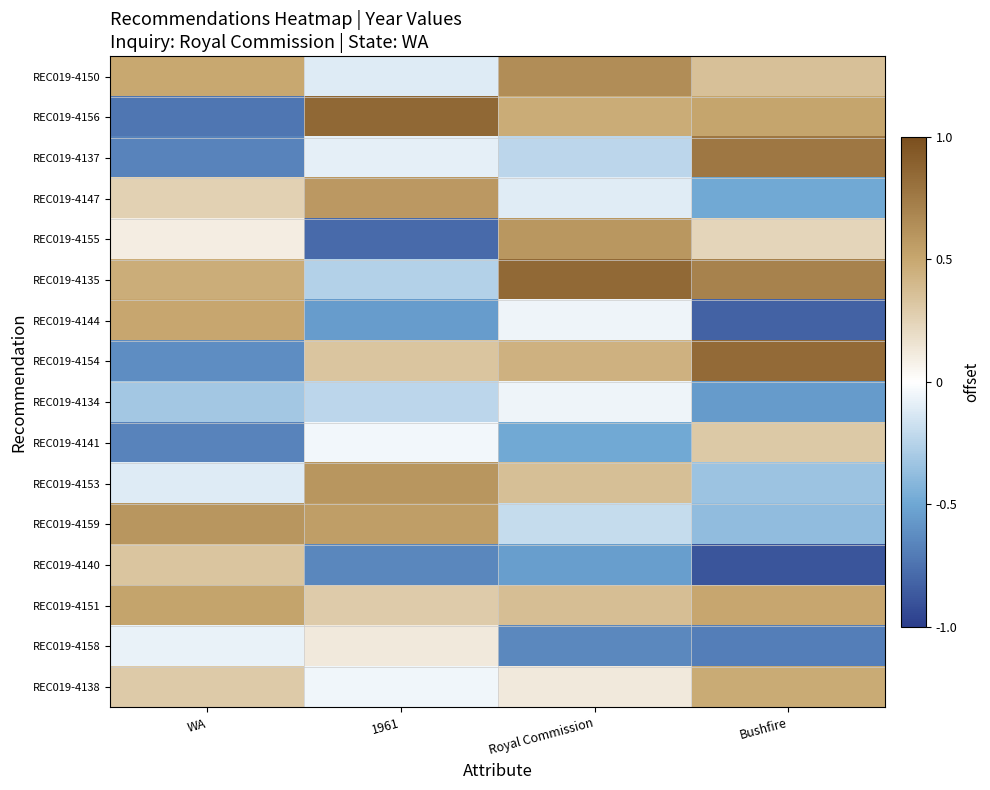

Reading left to right, what are all the values shown in this chart?

REC019-4150: WA=0.5	1961=-0.1	Royal Commission=0.6	Bushfire=0.4
REC019-4156: WA=-0.7	1961=0.9	Royal Commission=0.5	Bushfire=0.5
REC019-4137: WA=-0.7	1961=-0.1	Royal Commission=-0.2	Bushfire=0.8
REC019-4147: WA=0.3	1961=0.6	Royal Commission=-0.1	Bushfire=-0.5
REC019-4155: WA=0.1	1961=-0.8	Royal Commission=0.6	Bushfire=0.2
REC019-4135: WA=0.5	1961=-0.3	Royal Commission=0.8	Bushfire=0.7
REC019-4144: WA=0.5	1961=-0.5	Royal Commission=-0.1	Bushfire=-0.8
REC019-4154: WA=-0.6	1961=0.3	Royal Commission=0.4	Bushfire=0.8
REC019-4134: WA=-0.3	1961=-0.2	Royal Commission=-0.1	Bushfire=-0.6
REC019-4141: WA=-0.7	1961=-0.0	Royal Commission=-0.5	Bushfire=0.3
REC019-4153: WA=-0.1	1961=0.6	Royal Commission=0.4	Bushfire=-0.3
REC019-4159: WA=0.6	1961=0.5	Royal Commission=-0.2	Bushfire=-0.4
REC019-4140: WA=0.3	1961=-0.6	Royal Commission=-0.5	Bushfire=-0.9
REC019-4151: WA=0.5	1961=0.3	Royal Commission=0.4	Bushfire=0.5
REC019-4158: WA=-0.1	1961=0.1	Royal Commission=-0.6	Bushfire=-0.7
REC019-4138: WA=0.3	1961=-0.1	Royal Commission=0.1	Bushfire=0.5